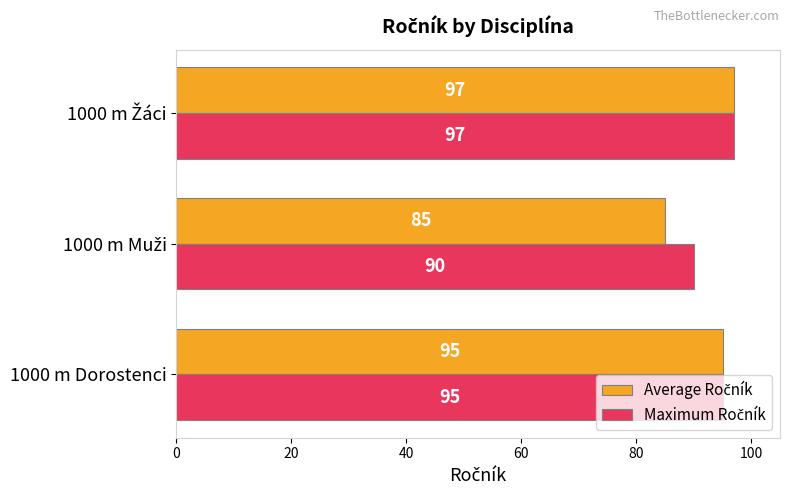

What is the total value across all series at 1000 m Dorostenci?

190